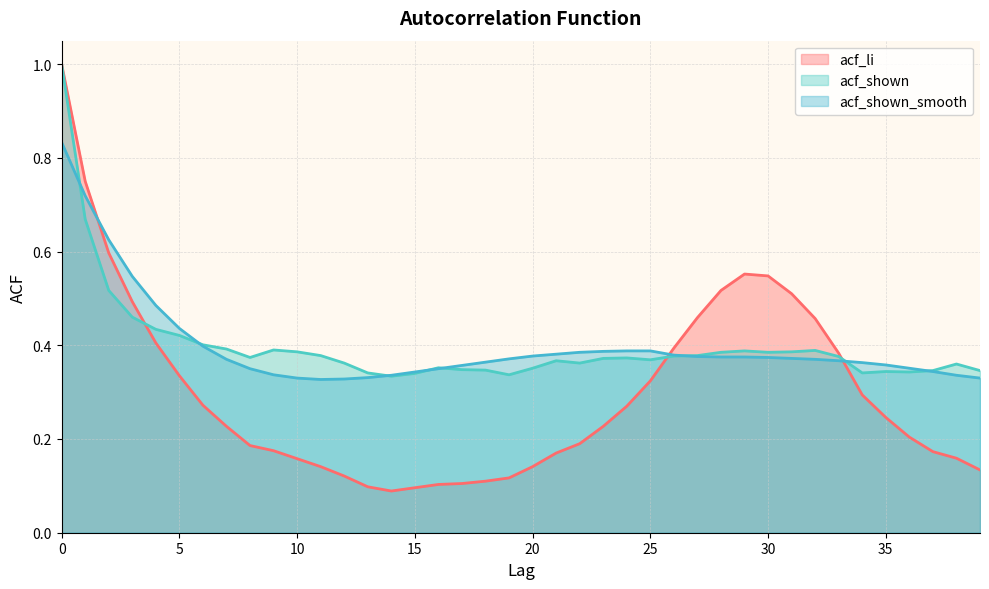

Which has a higher value, 12 or 5?

5